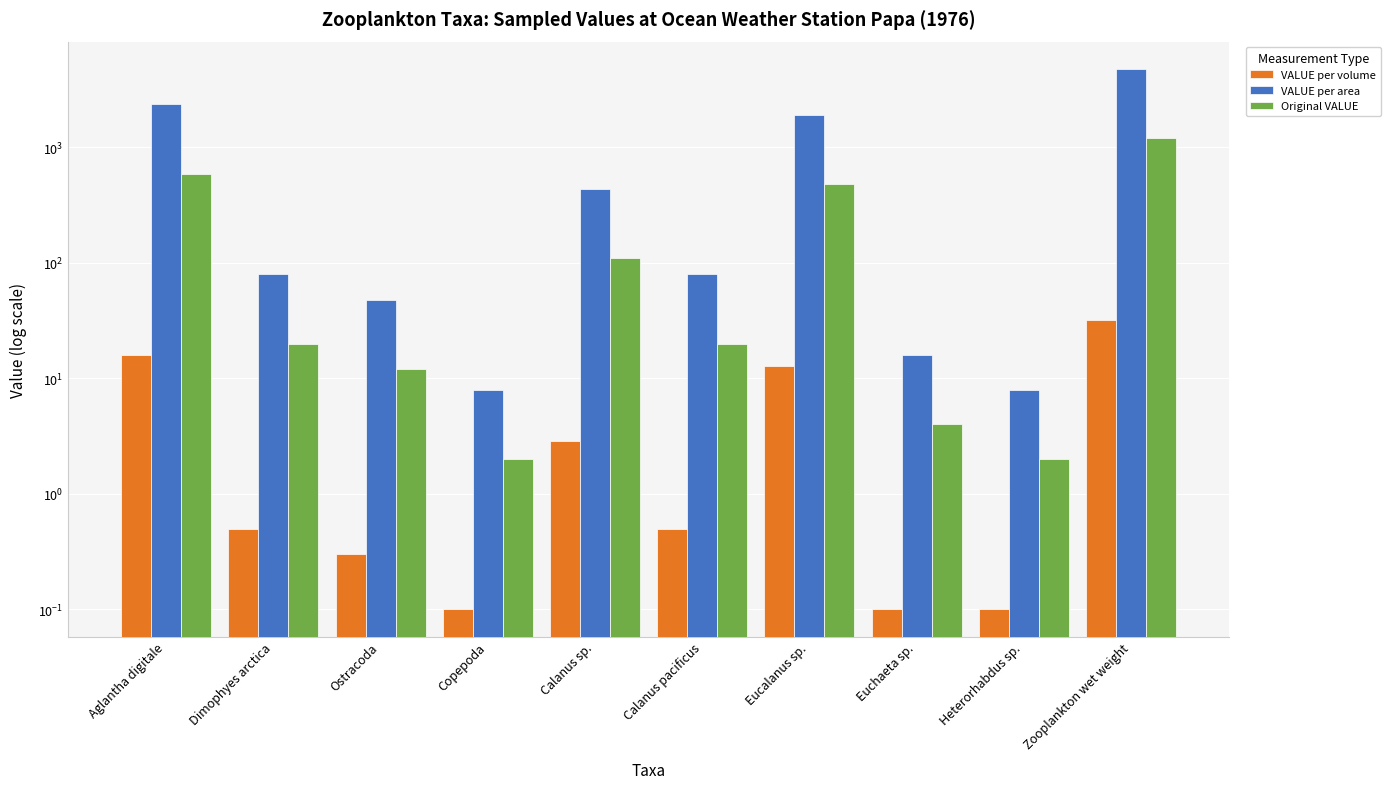

The value of Original VALUE at Eucalanus sp. is 174.8. True or false?

False